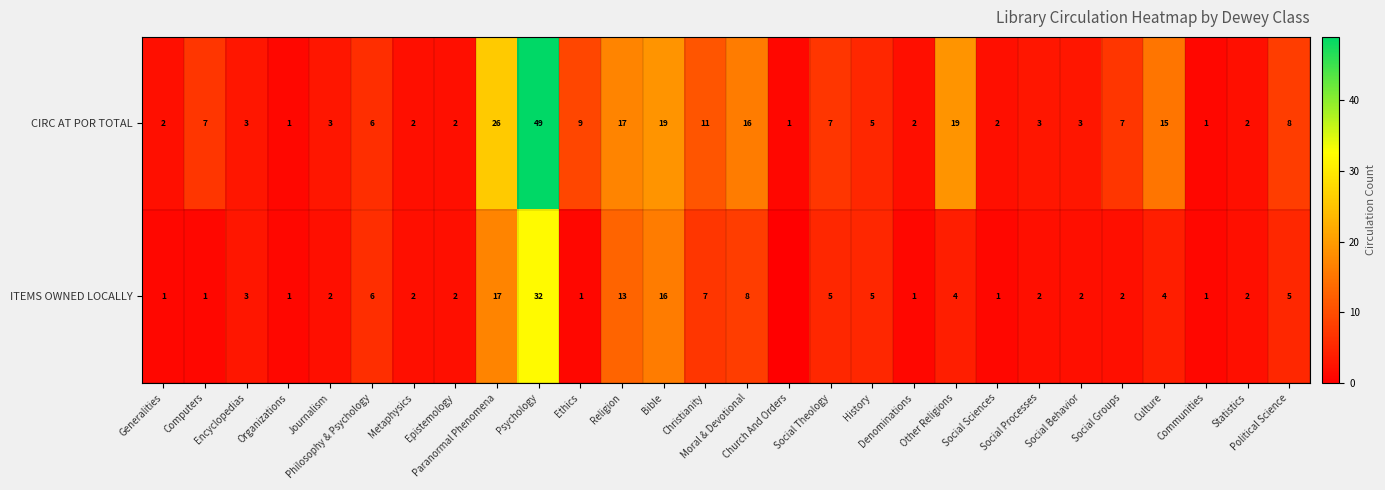

At which category is the sum across all series the highest?

Psychology